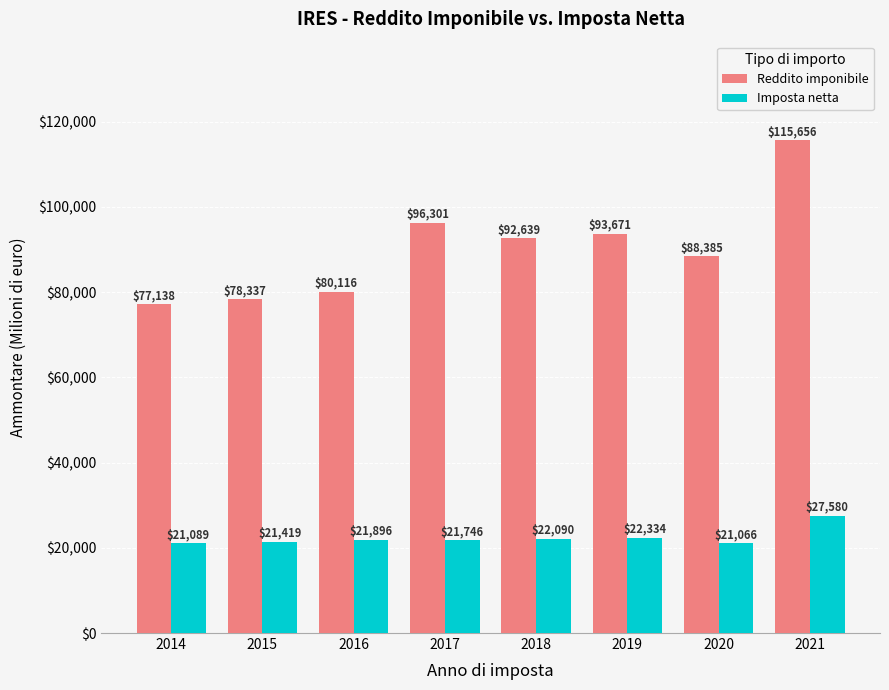

Which series changed the most between 2014 and 2016?

Reddito imponibile